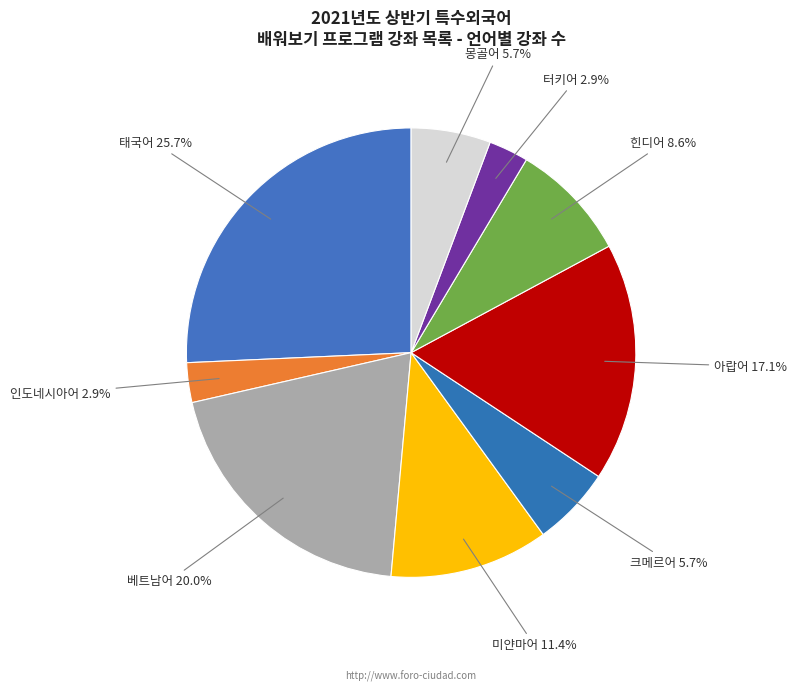

Is it true that 몽골어 is 6% of the pie?

True